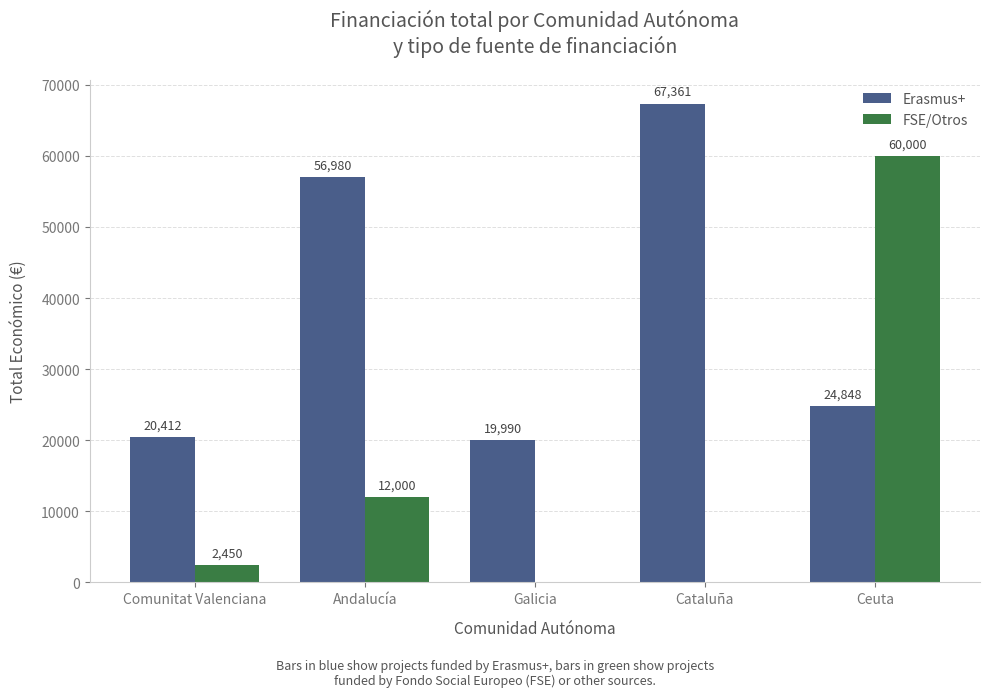

What is the total value across all series at Galicia?

19990